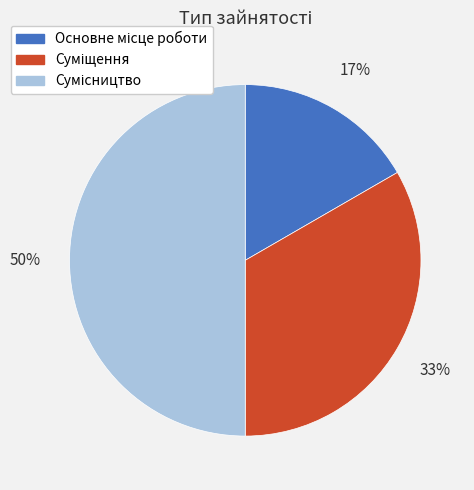

To the nearest percent, what is the difference between the largest and smallest slice percentages?

33%